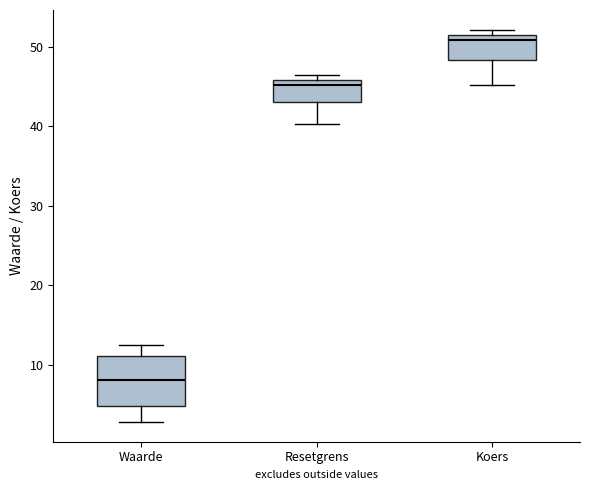

Reading left to right, read every box against the y-axis: the position of its median line, the range the box covers, and the ends of its whiskers. The values are not printed on the chart, so give them approximately, as read against the axis.

Waarde: median 8, box 5 to 11, whiskers 3 to 12
Resetgrens: median 45, box 43 to 46, whiskers 40 to 46 (just above the box's upper edge)
Koers: median 51 (just below the box's upper edge), box 48 to 51, whiskers 45 to 52